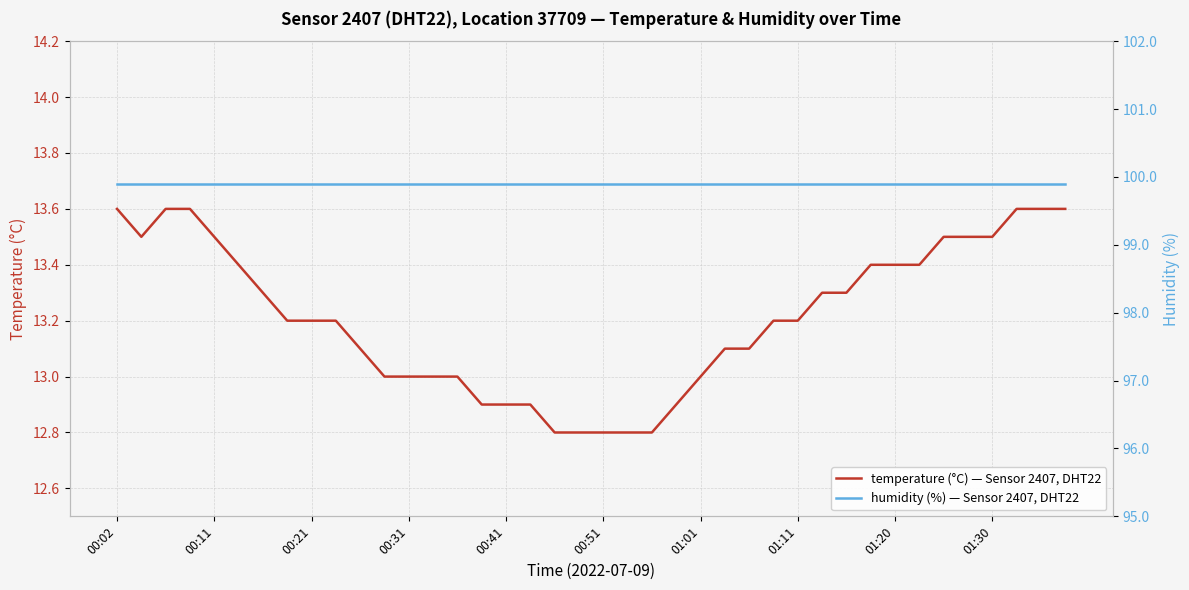

What is the minimum value for temperature (°C) — Sensor 2407, DHT22?

12.8